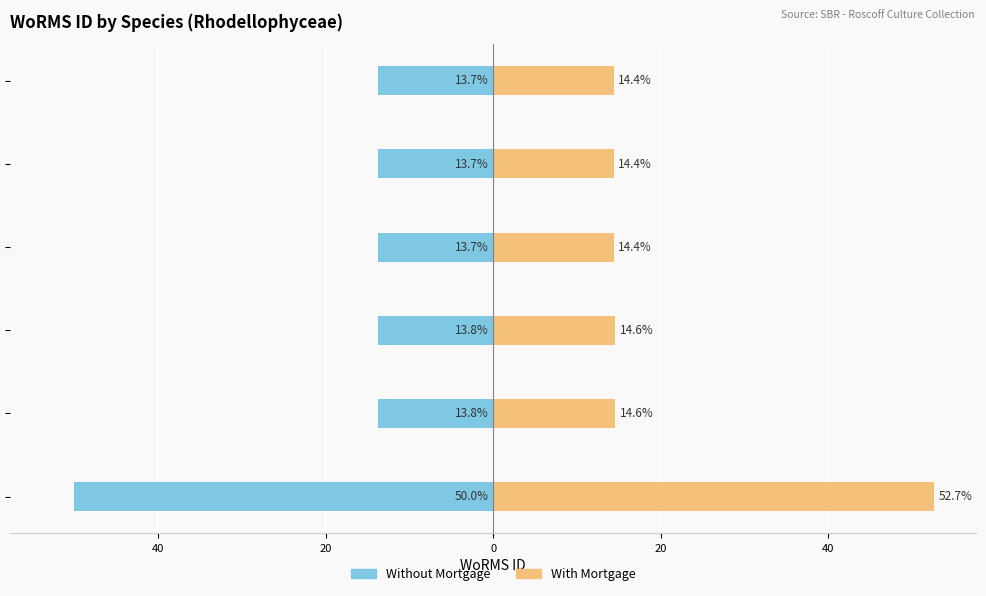

What are all the series names shown in the legend?

Without Mortgage, With Mortgage